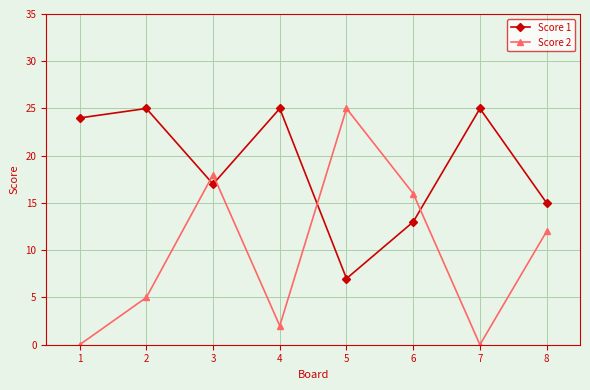

True or false: Score 1 and Score 2 intersect in this chart.

True